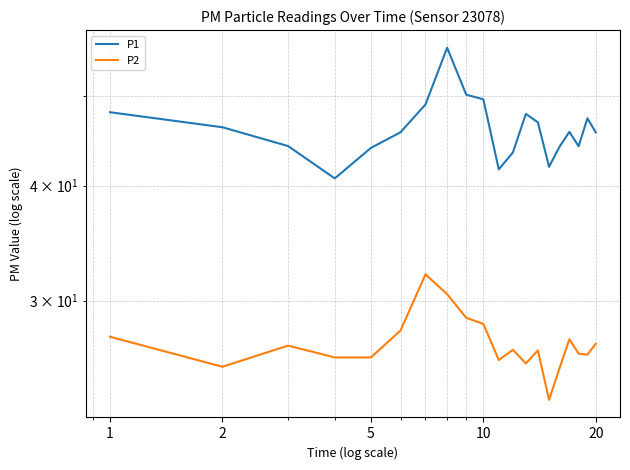

List the series in order of their peak value, lowest first.

P2, P1